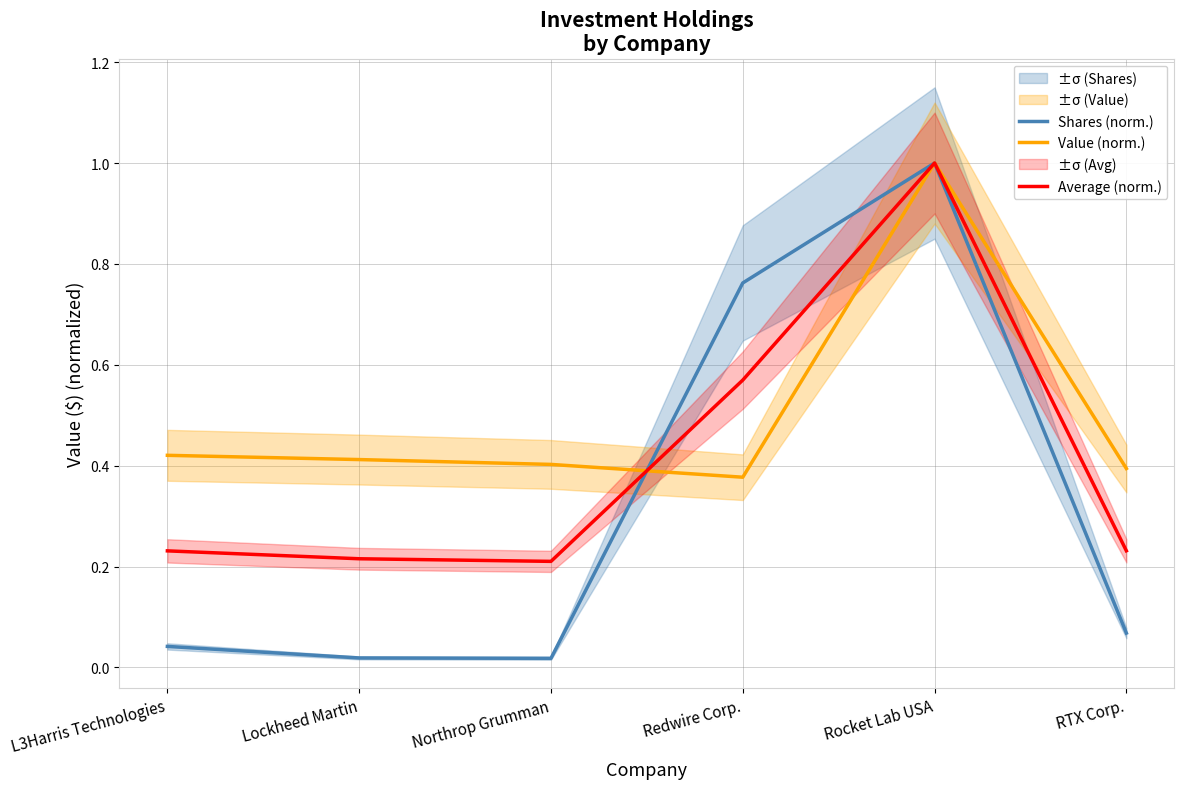

Count the number of categories in the chart.

6